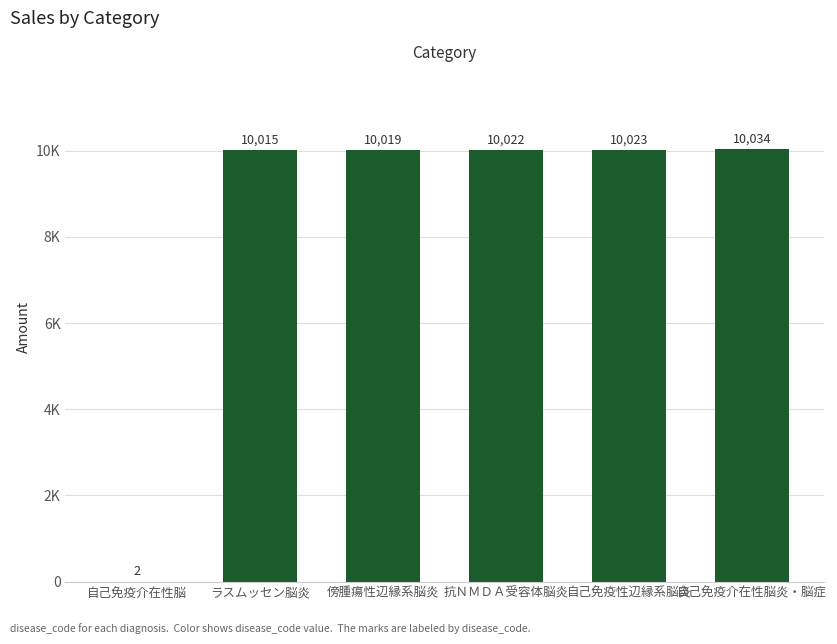

At which category does the chart reach its minimum across all series?

自己免疫介在性脳